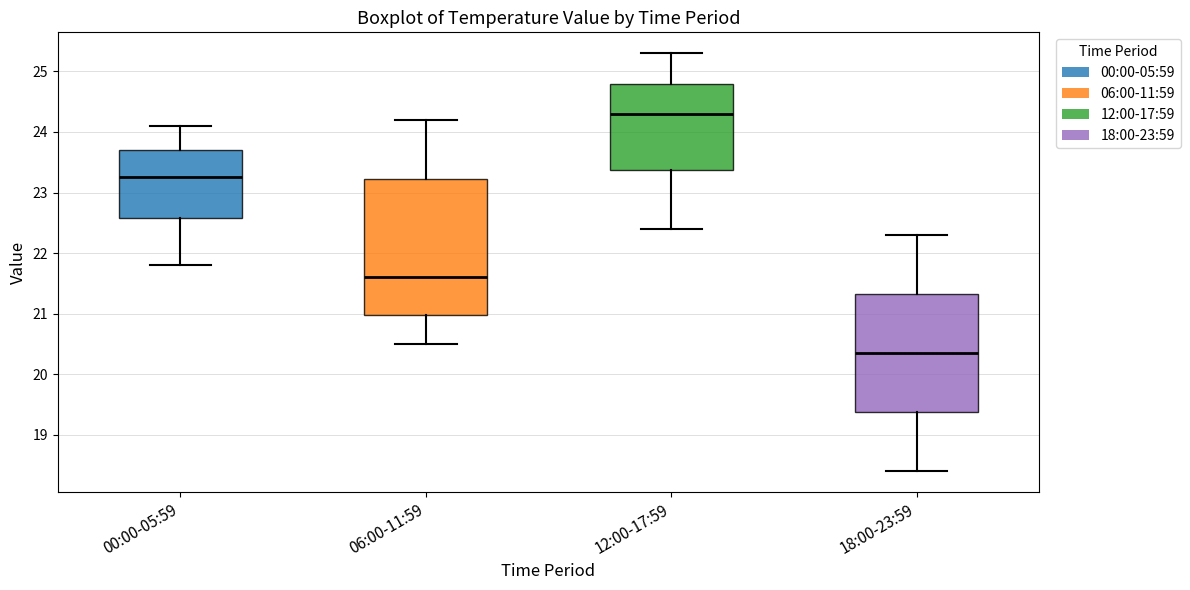

Reading left to right, transcribe this box plot: for each box, give where its median line is, the range the box spans, and where its two whiskers end, as read against the y-axis. The values are not printed on the chart, so give them approximately, as read against the axis.

00:00-05:59: median 23.3, box 22.6 to 23.7, whiskers 21.8 to 24.1
06:00-11:59: median 21.6, box 21.0 to 23.2, whiskers 20.5 to 24.2
12:00-17:59: median 24.3, box 23.4 to 24.8, whiskers 22.4 to 25.3
18:00-23:59: median 20.4, box 19.4 to 21.3, whiskers 18.4 to 22.3